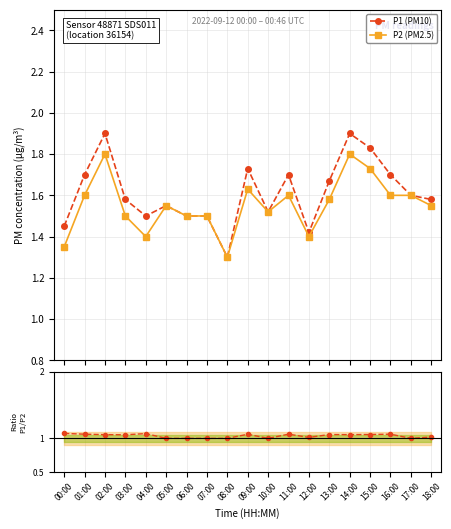

What position from the right is 05:00?

14